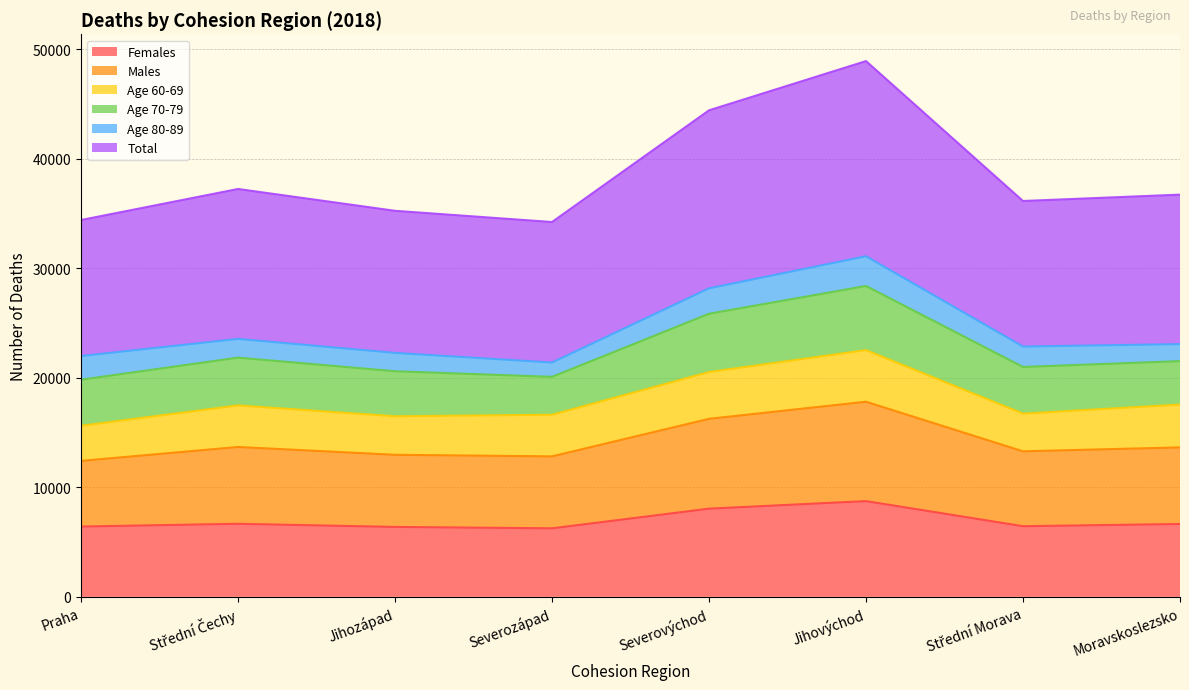

What is the lowest value of the Females series?

6260